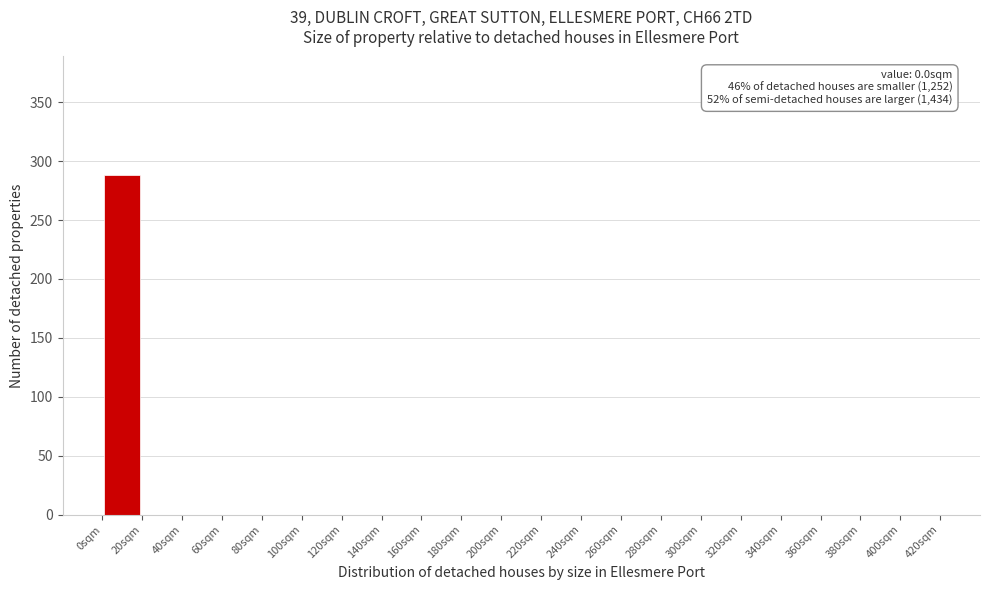

Which range on the x-axis has the tallest bar?

0 to 20